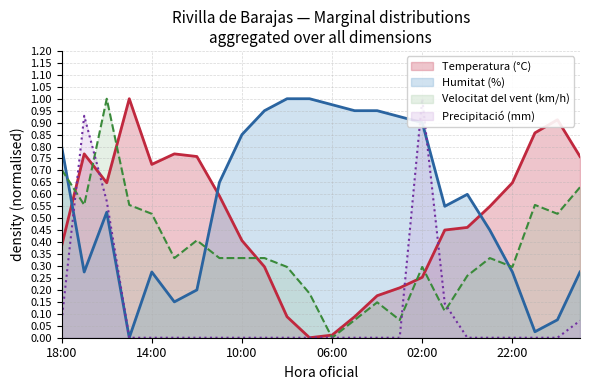

How many data points in Temperatura (°C) are above 0?

23